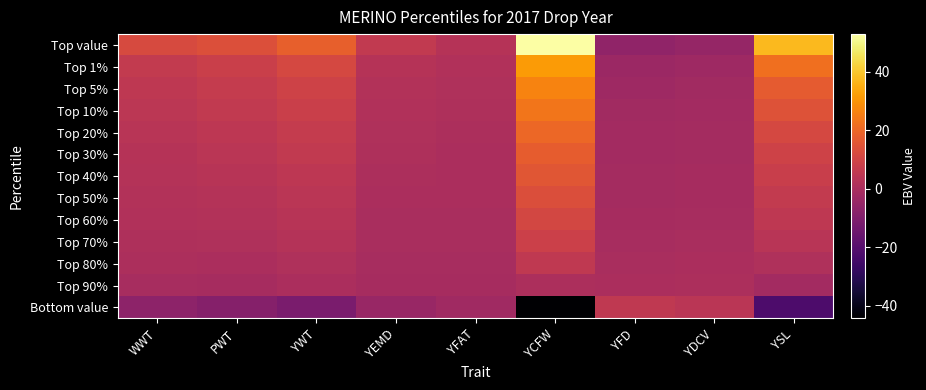

Between YWT and YFD, which series saw the biggest shift?

Top value